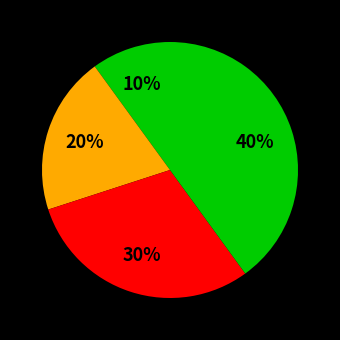

To the nearest percent, what is the average slice percentage?

25%